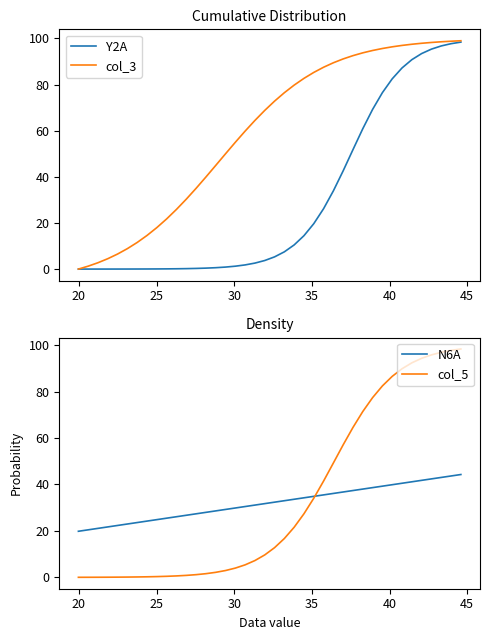

Count the number of categories in the chart.

40